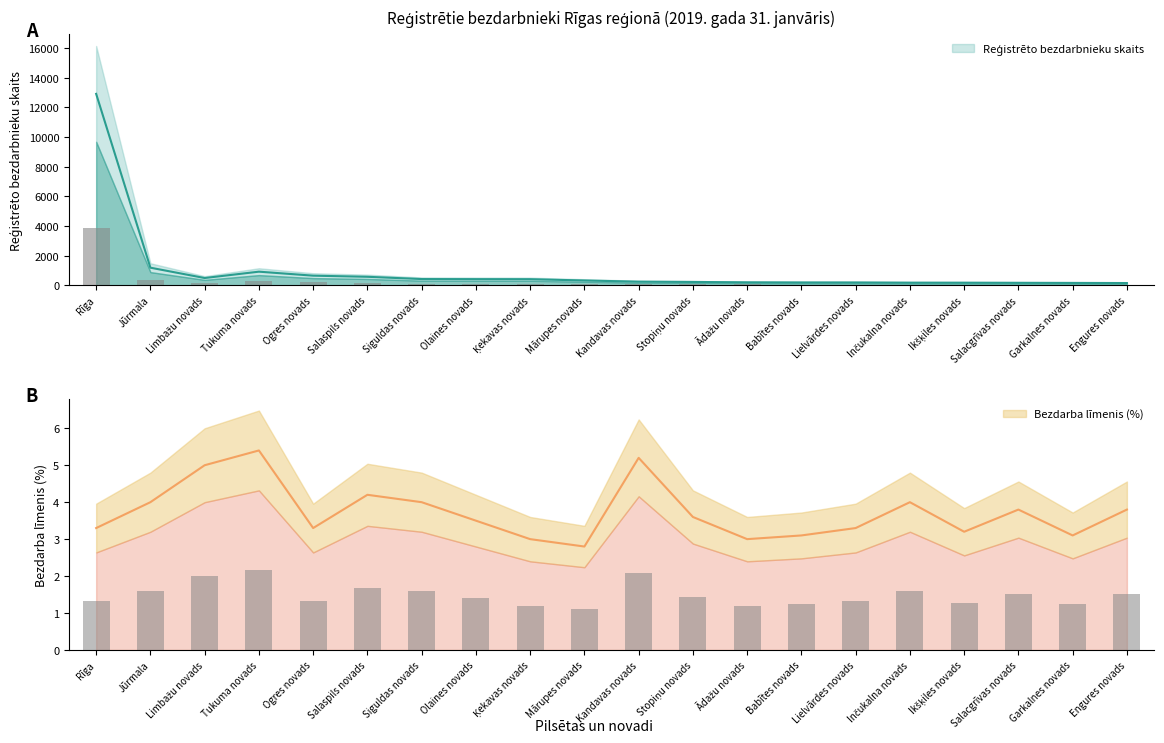

Which has a higher value, Limbažu novads or Salaspils novads?

Salaspils novads